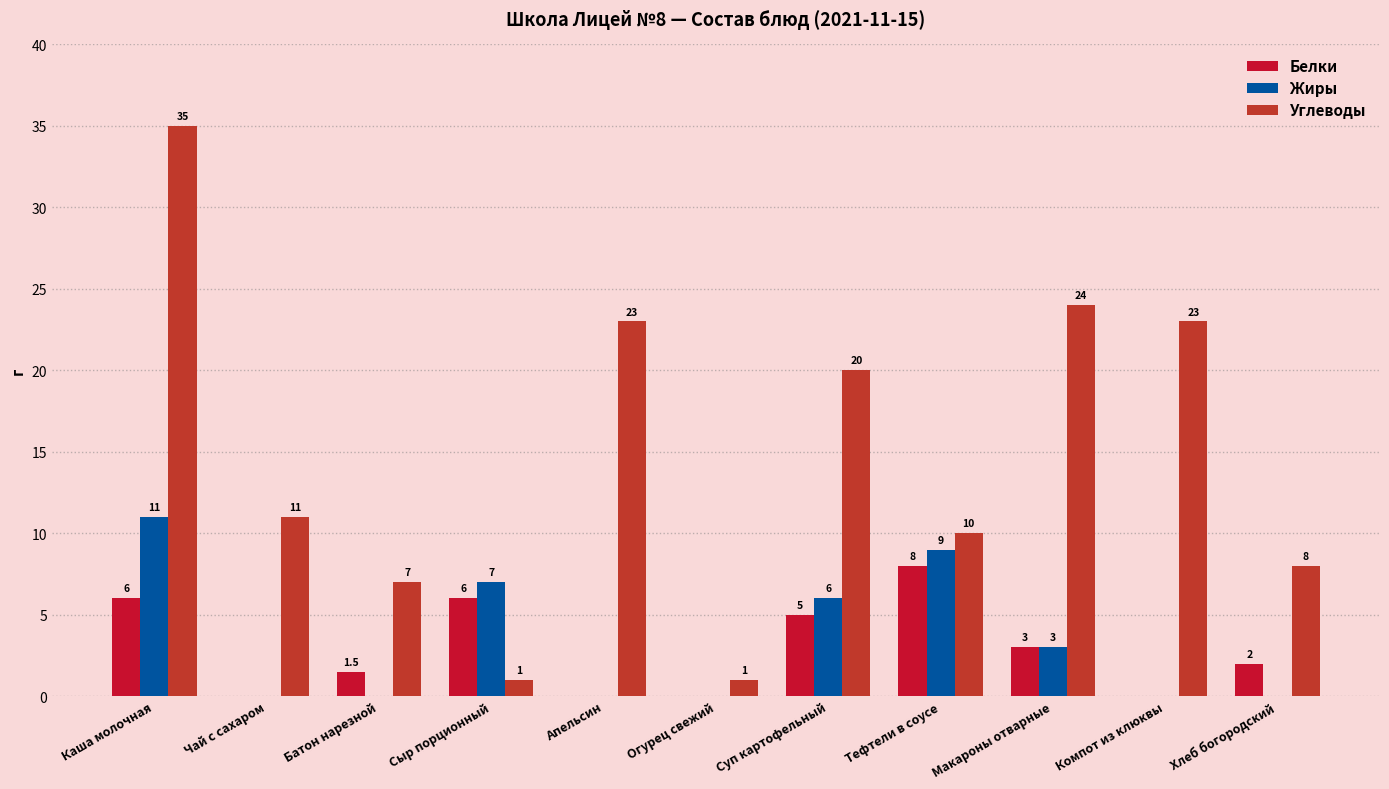

Between Чай с сахаром and Сыр порционный, which series saw the biggest shift?

Углеводы